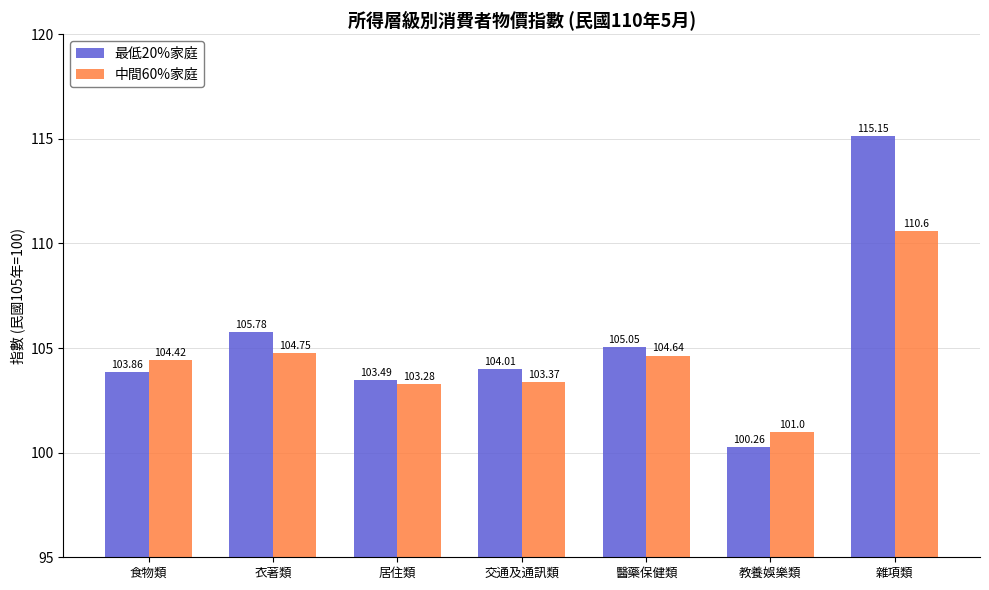

The value of 最低20%家庭 at 居住類 is 103.5. True or false?

True